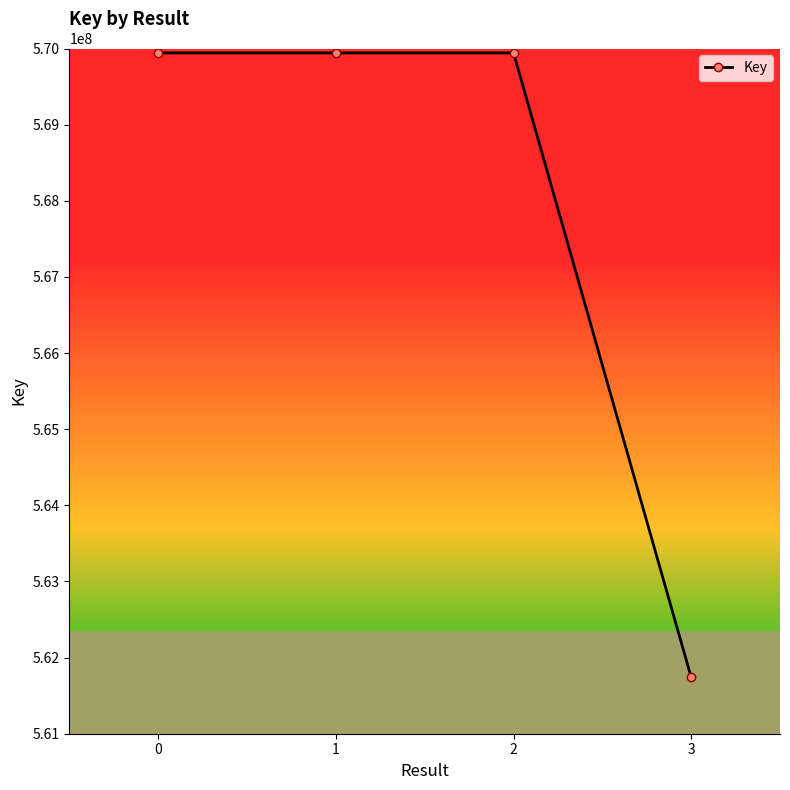

What value does the data have at 3?

561741536